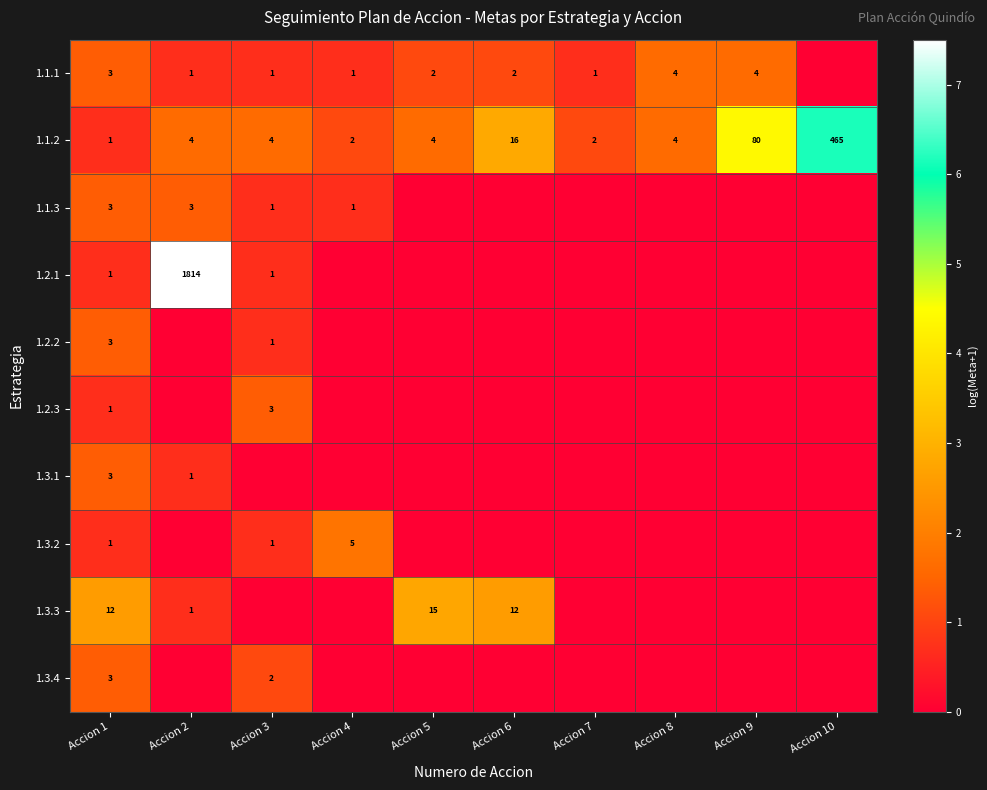

The value of 1.2.1 at Accion 2 is 1814. True or false?

True